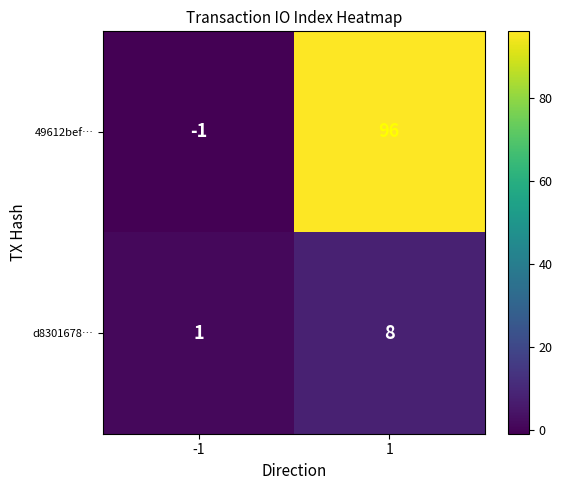

What is the difference between the d8301678… values at 1 and -1?

7